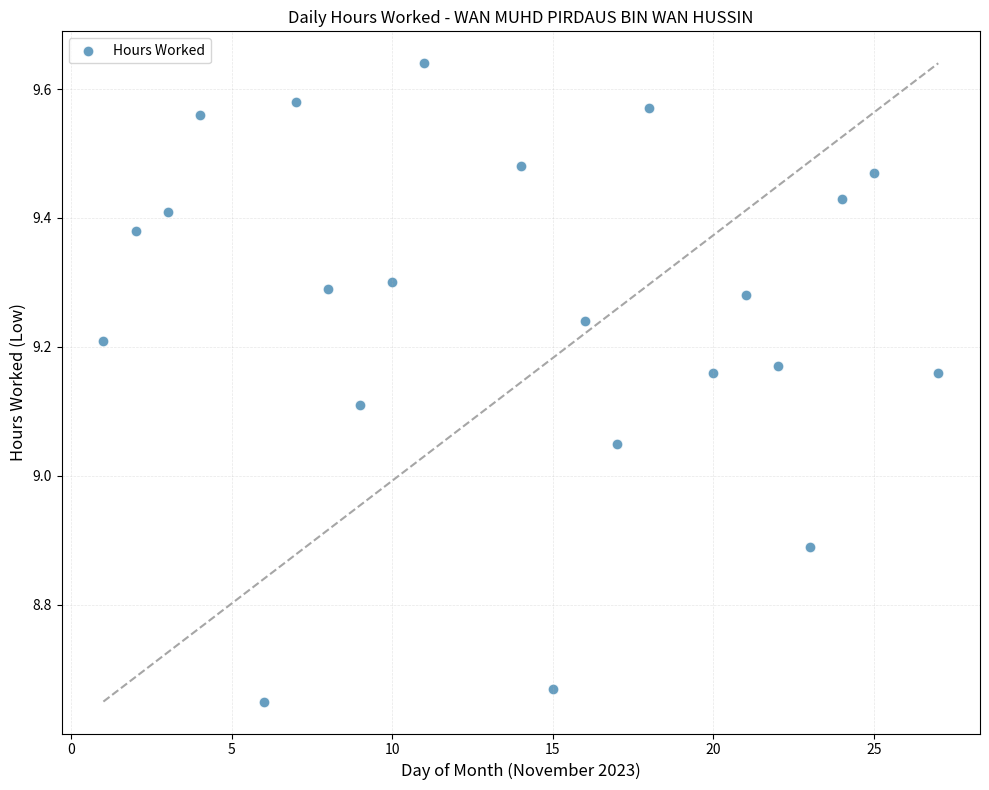

What is the range of X values (max minus min)?

26.0